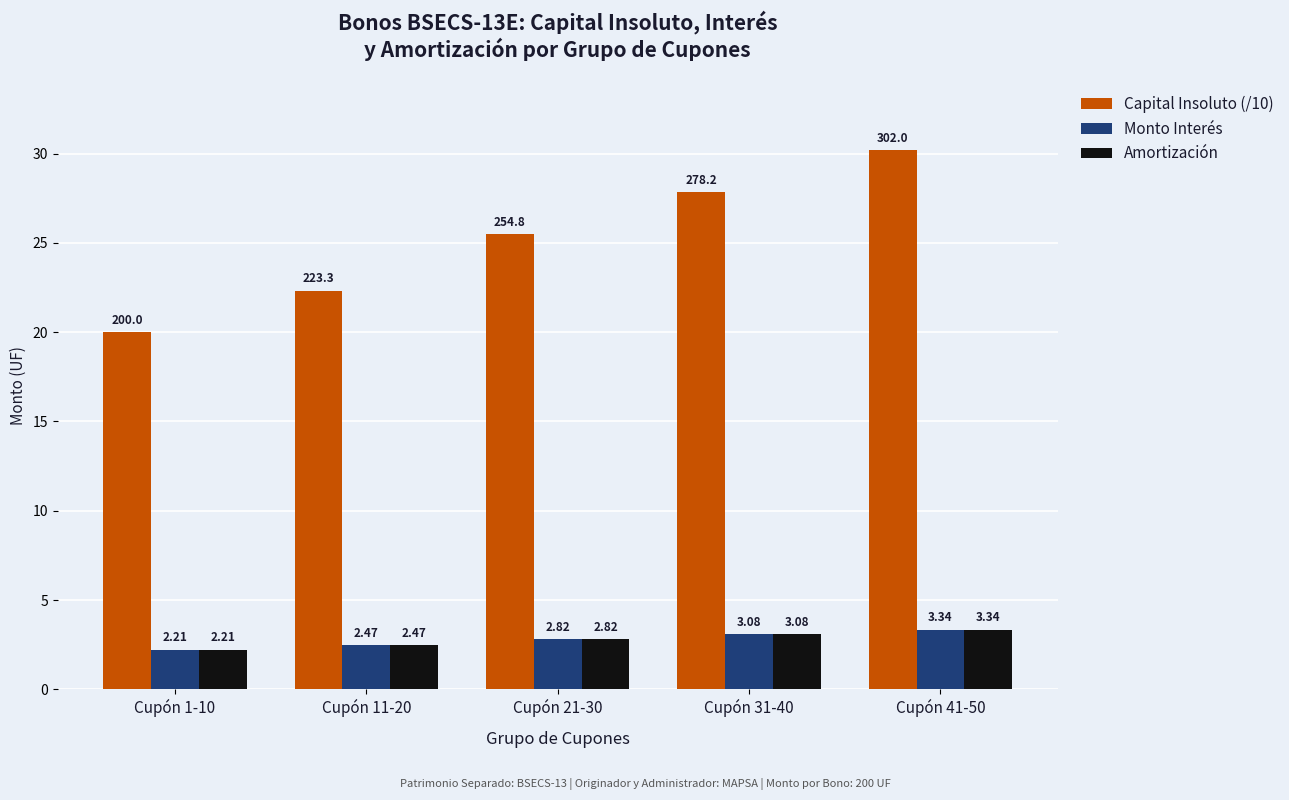

What is the sum of the Capital Insoluto (/10) values at Cupón 11-20 and Cupón 41-50?

52.5